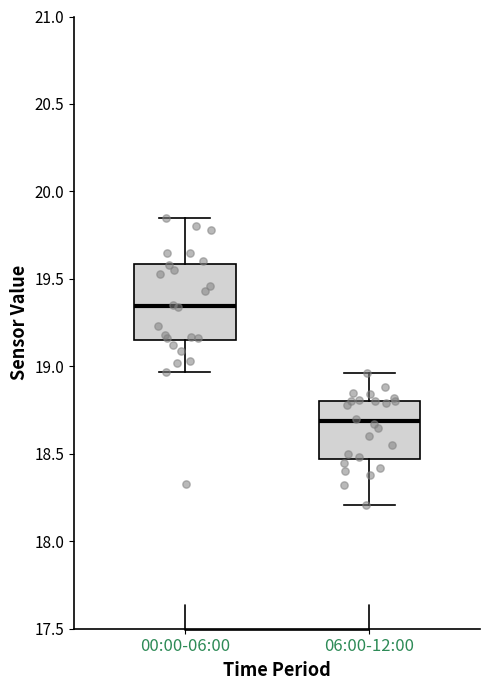

Which box's median line is the highest?

00:00-06:00